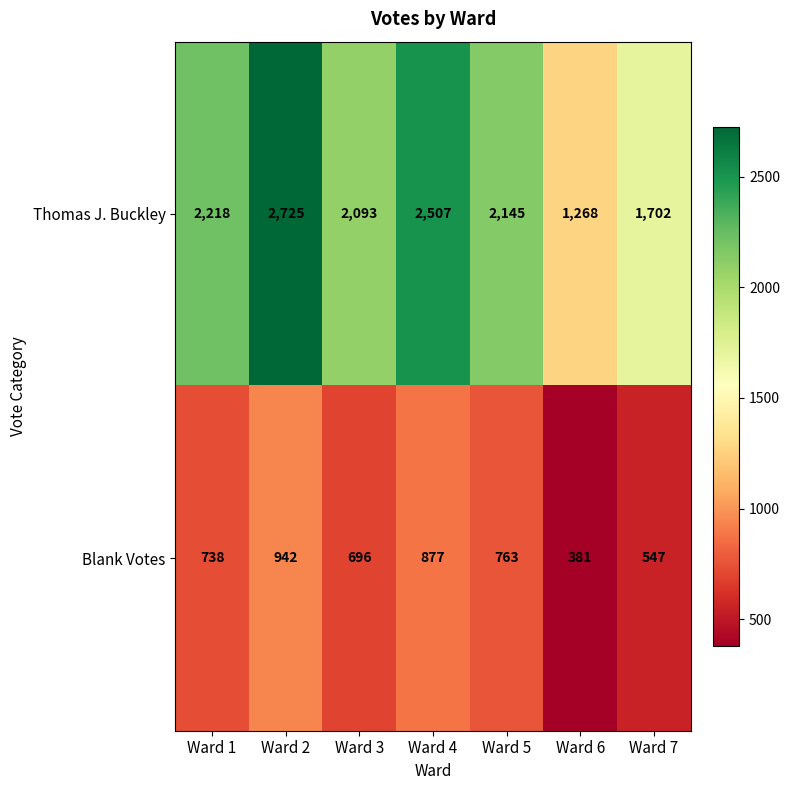

Reading right to left, what are all the values shown in this chart?

Thomas J. Buckley: Ward 7=1702	Ward 6=1268	Ward 5=2145	Ward 4=2507	Ward 3=2093	Ward 2=2725	Ward 1=2218
Blank Votes: Ward 7=547	Ward 6=381	Ward 5=763	Ward 4=877	Ward 3=696	Ward 2=942	Ward 1=738